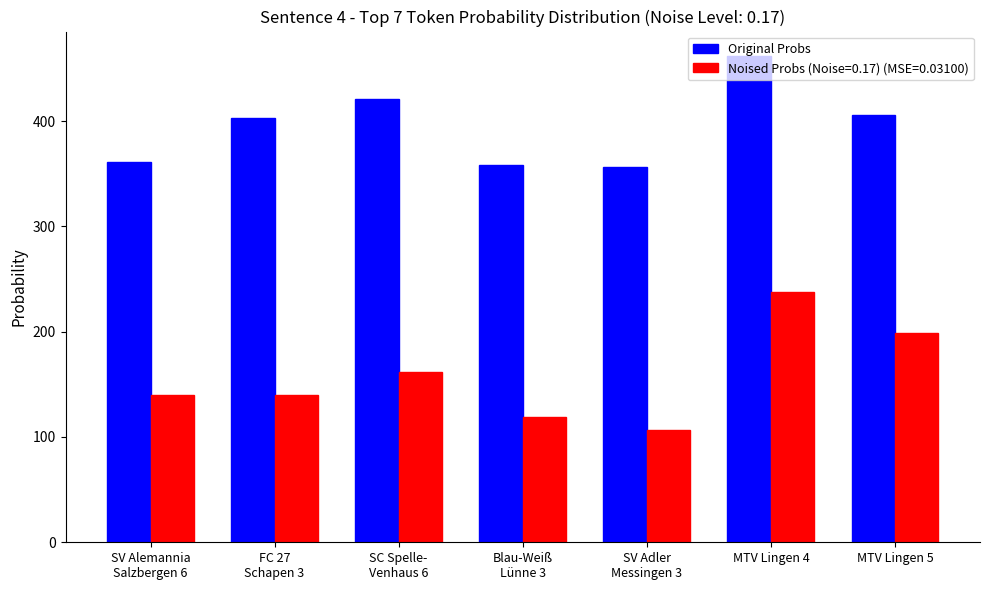

Rank the series by their maximum value, from highest to lowest.

Original Probs, Noised Probs (Noise=0.17) (MSE=0.03100)